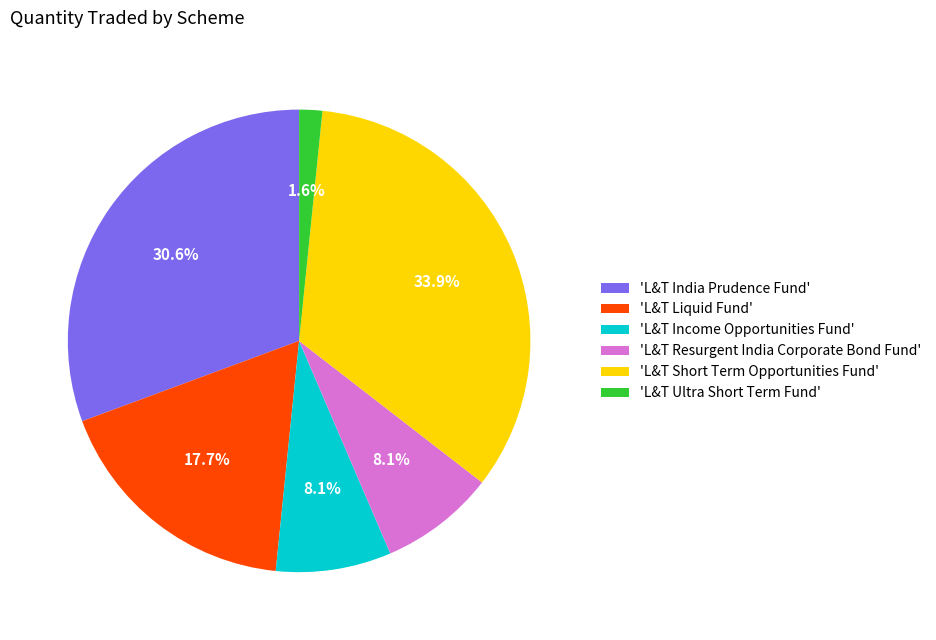

Does 'L&T Resurgent India Corporate Bond Fund' account for over 50% of the chart?

No